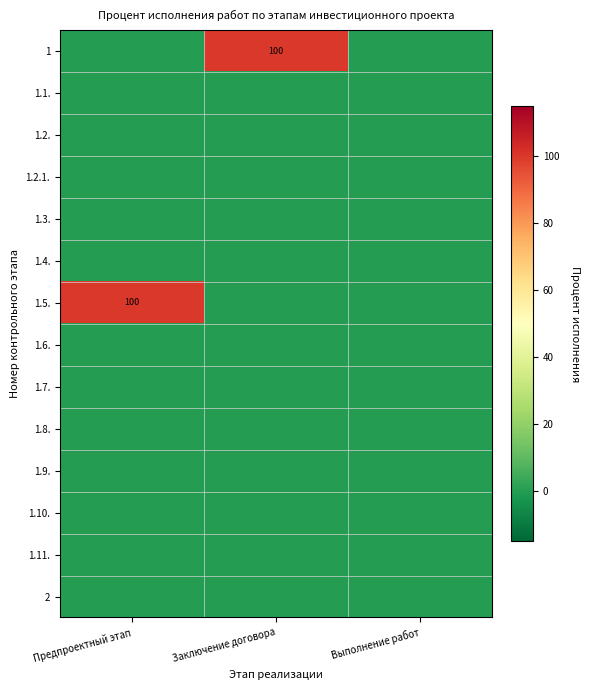

At how many categories does at least one series exceed 6?

2